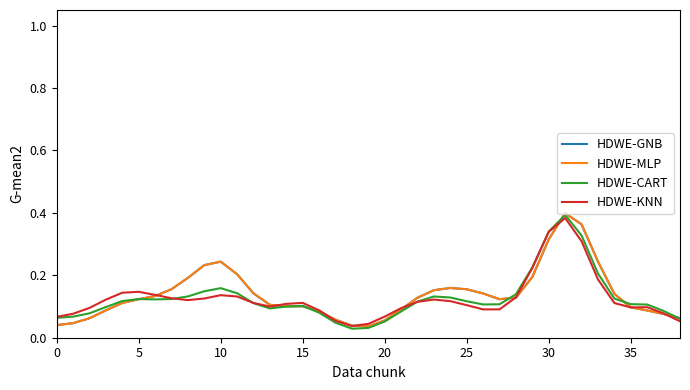

What is the value of the HDWE-GNB point at the 16th from the left?

0.1